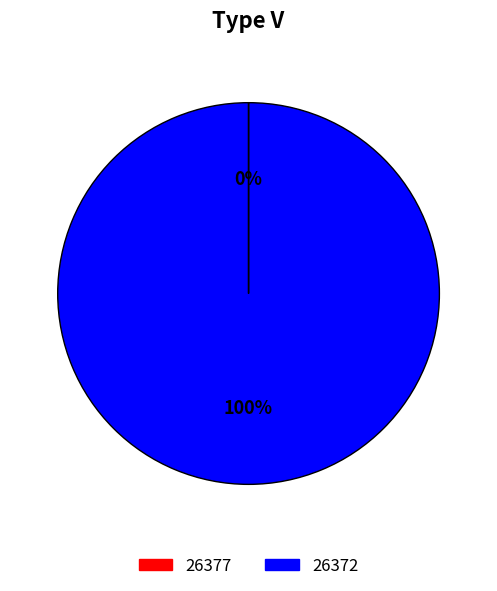

To the nearest percent, what is the difference between the largest and smallest slice percentages?

100%